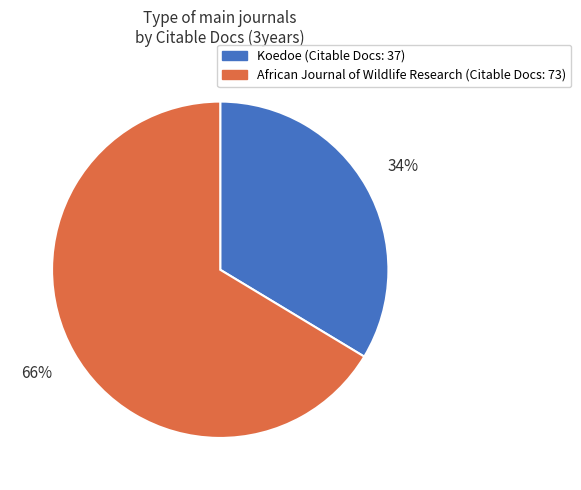

True or false: Koedoe accounts for 1% of the total.

False